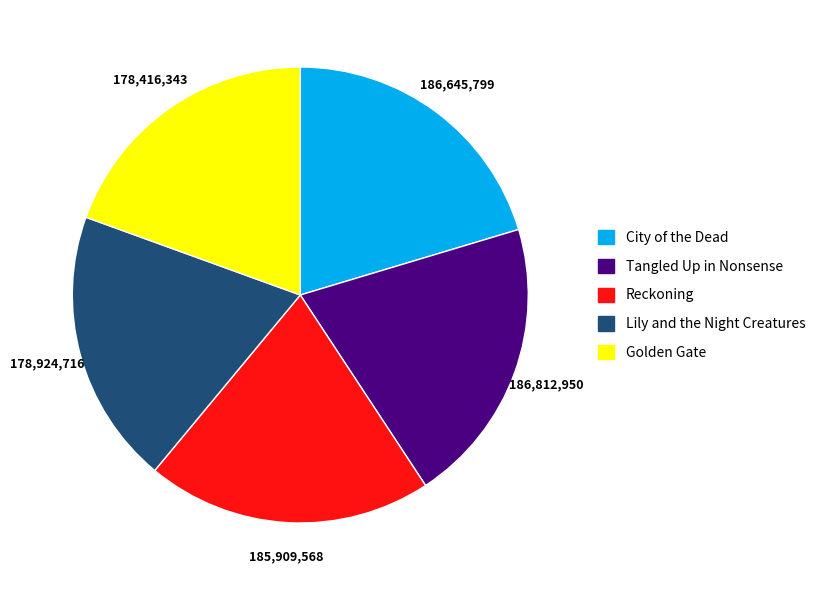

Does Golden Gate account for over 50% of the chart?

No